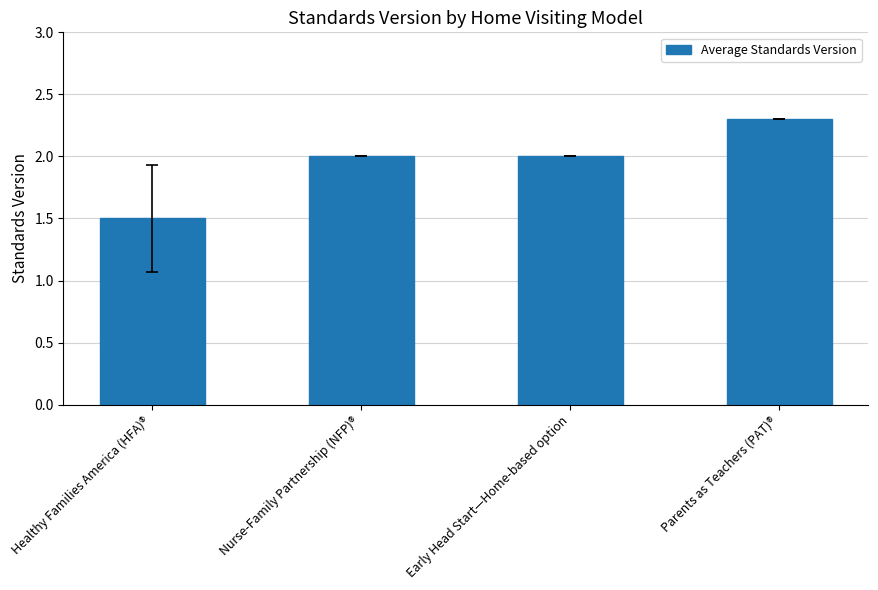

Reading left to right, transcribe all the data shown in this chart.

Healthy Families America (HFA)®=1.5	Nurse-Family Partnership (NFP)®=2.0	Early Head Start—Home-based option=2.0	Parents as Teachers (PAT)®=2.3